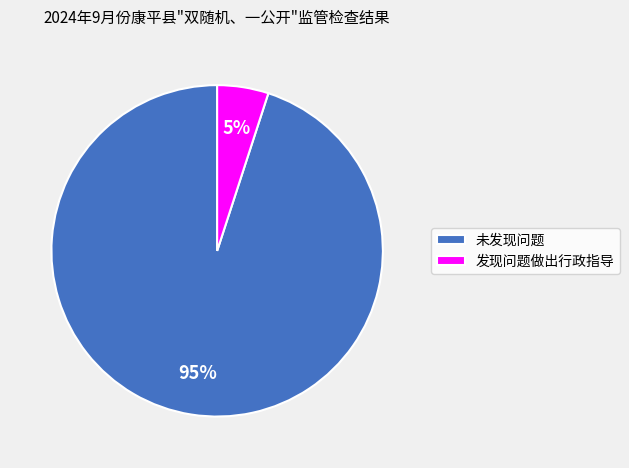

What percentage is the 发现问题做出行政指导 slice, to the nearest percent?

5%